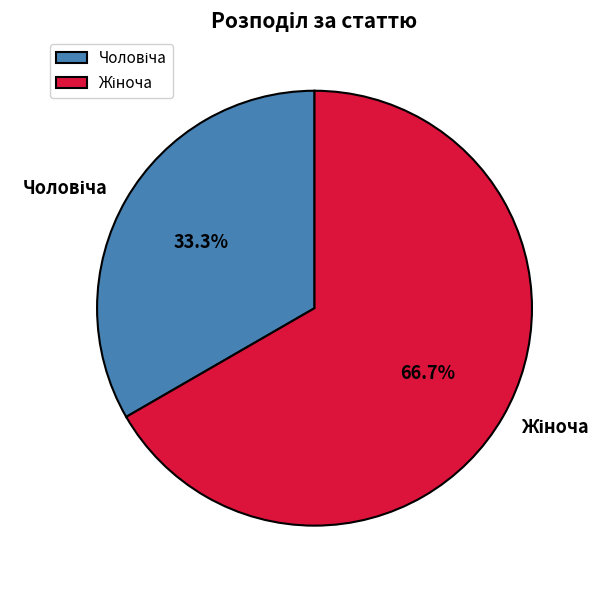

Is there any slice that represents more than half of the pie?

Yes